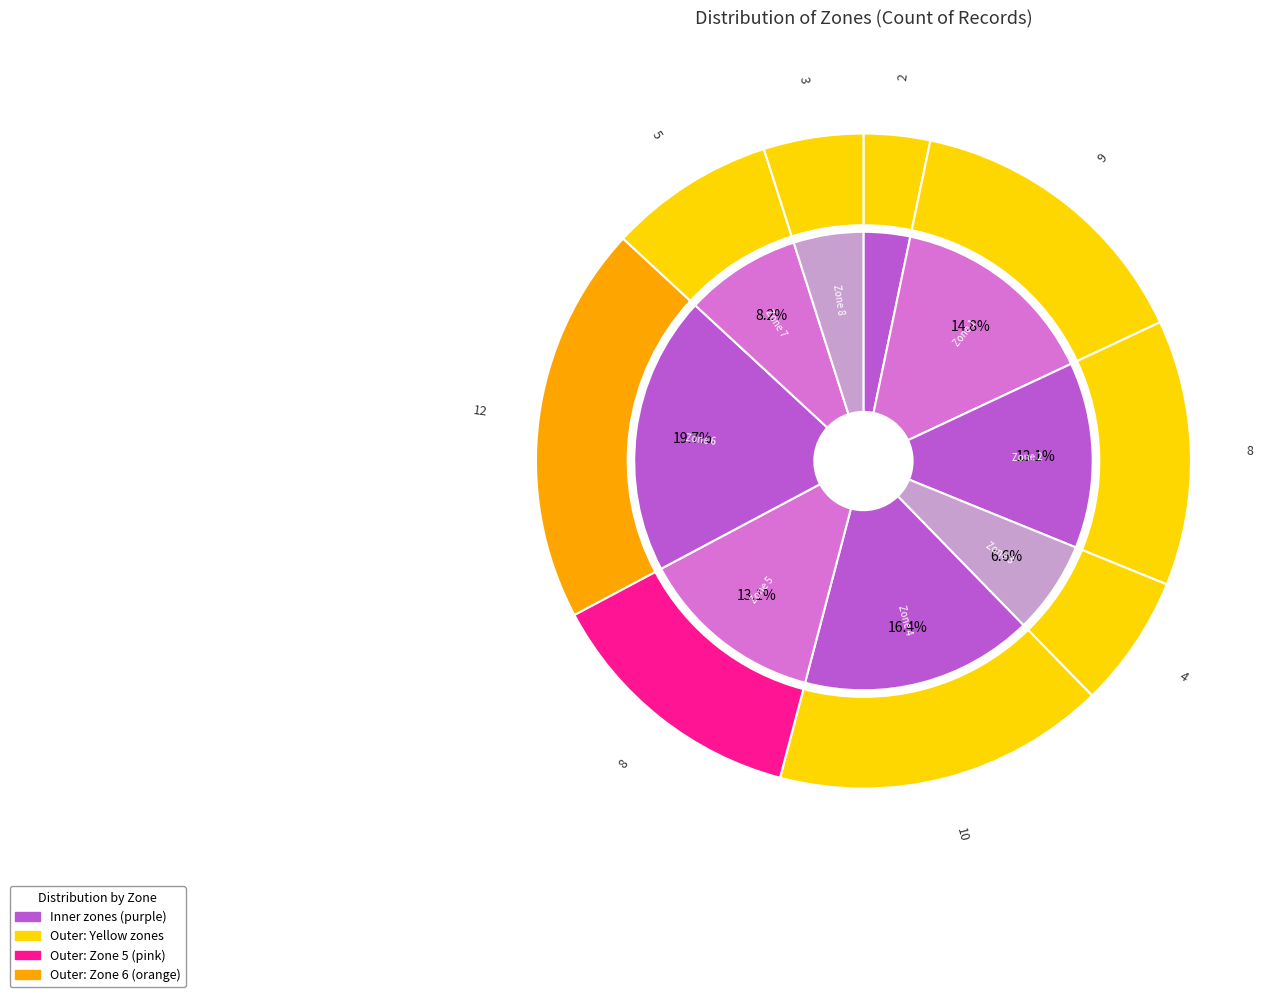

True or false: Zone 2 accounts for 13% of the total.

True